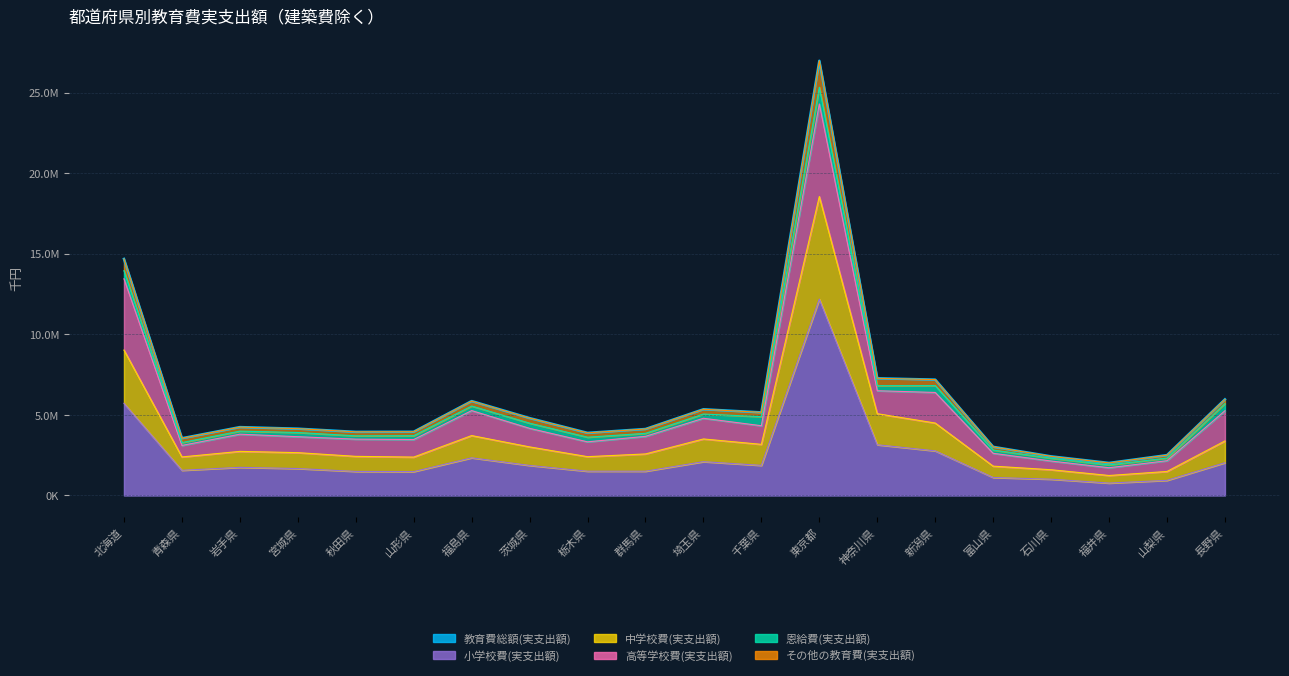

Between 神奈川県 and 新潟県, which is larger?

神奈川県